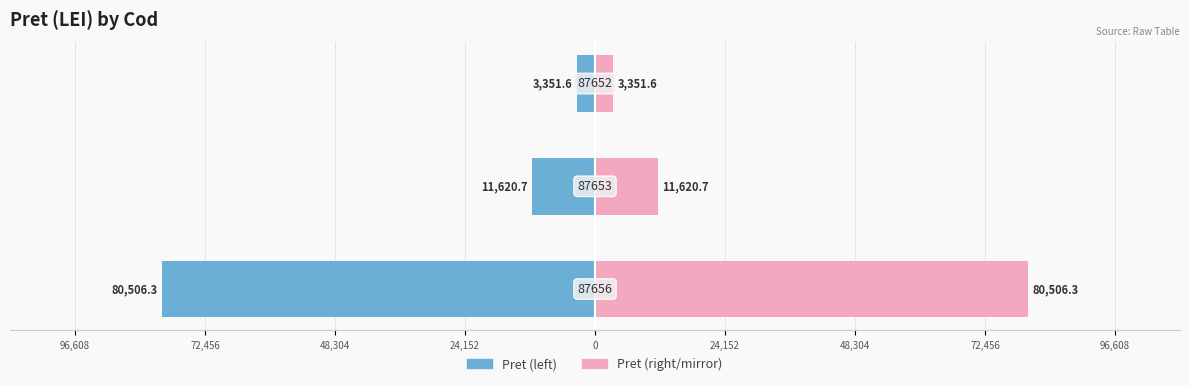

The Pret (LEI) - mirror series shows 5489.6 at 72,456. True or false?

False